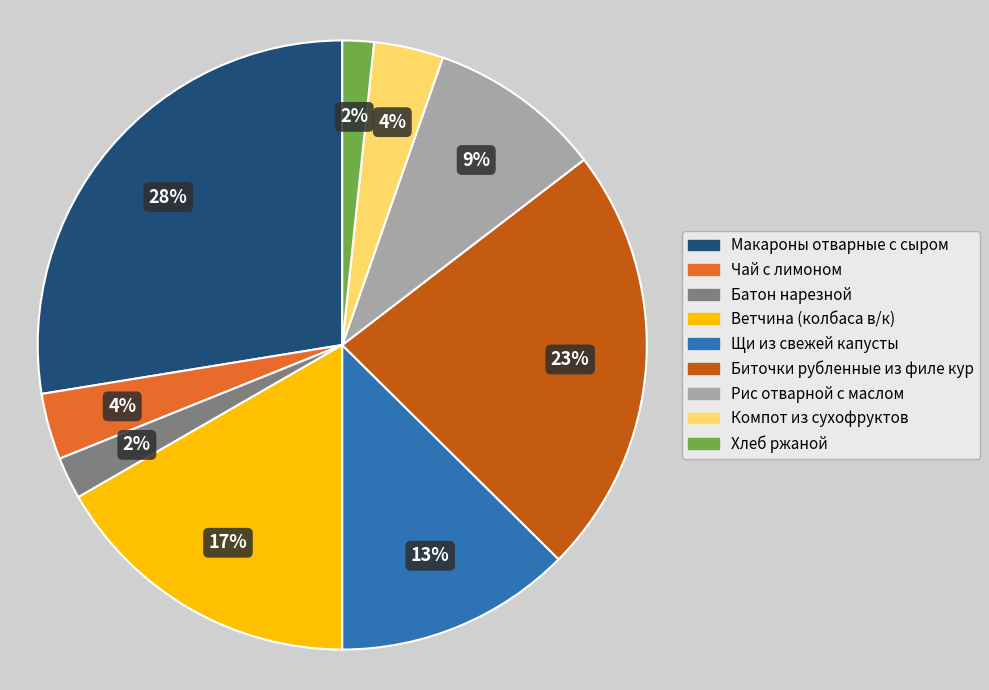

To the nearest percent, what percentage of the pie is Ветчина (колбаса в/к)?

17%